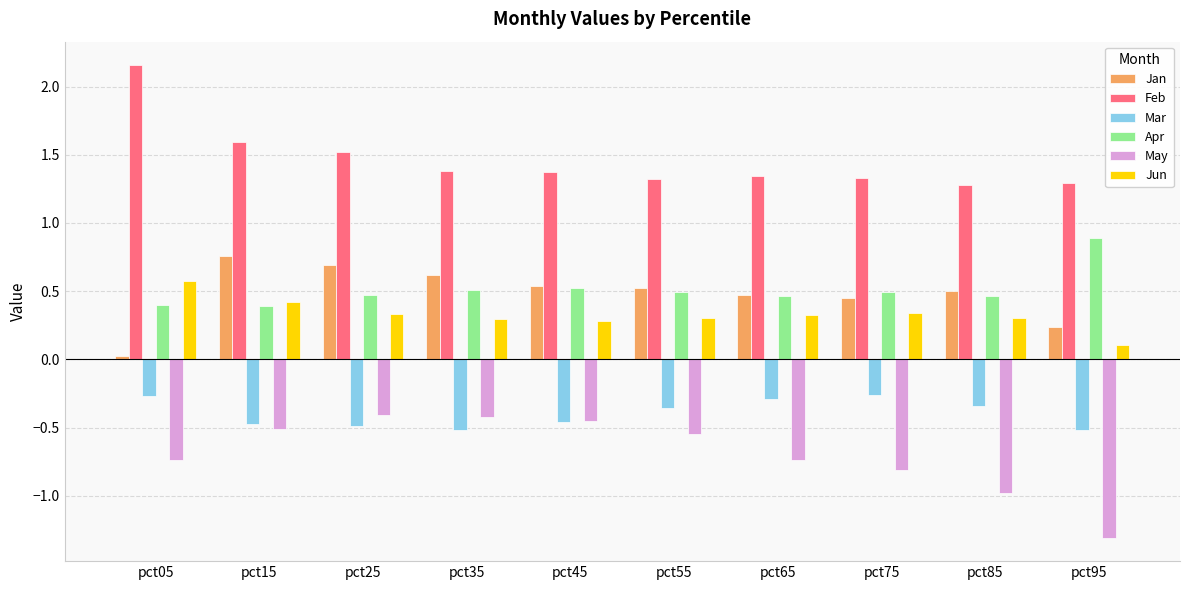

What is the highest value of the Jun series?

0.6